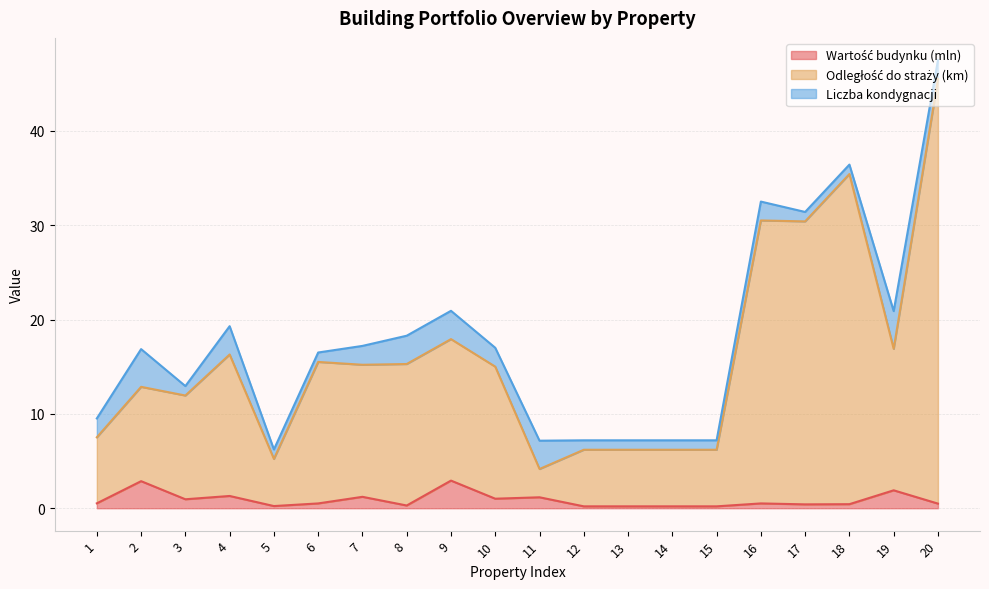

True or false: Odległość do straży (km) has a value of 16.1 at 3.

False